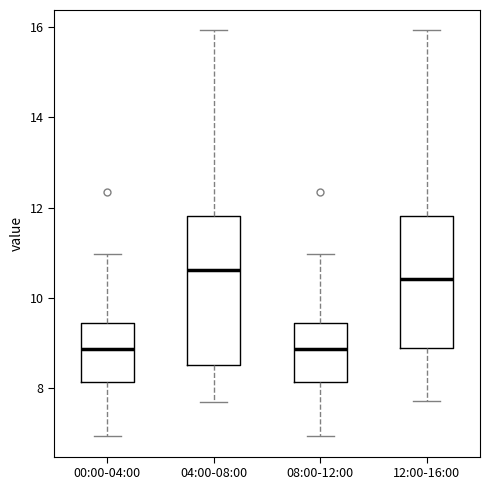

Reading left to right, read every box against the y-axis: the position of its median line, the range the box covers, and the ends of its whiskers. The values are not printed on the chart, so give them approximately, as read against the axis.

00:00-04:00: median 8.8, box 8.2 to 9.4, whiskers 7.0 to 11.0
04:00-08:00: median 10.6, box 8.6 to 11.8, whiskers 7.6 to 16.0
08:00-12:00: median 8.8, box 8.2 to 9.4, whiskers 7.0 to 11.0
12:00-16:00: median 10.4, box 8.8 to 11.8, whiskers 7.8 to 16.0